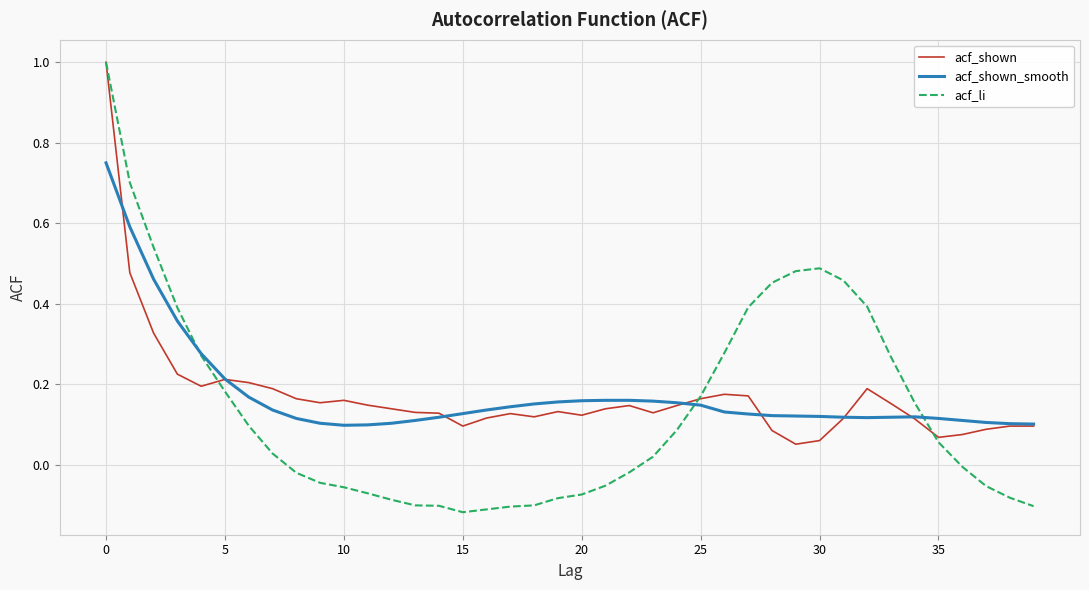

How many lines are shown in the chart?

3